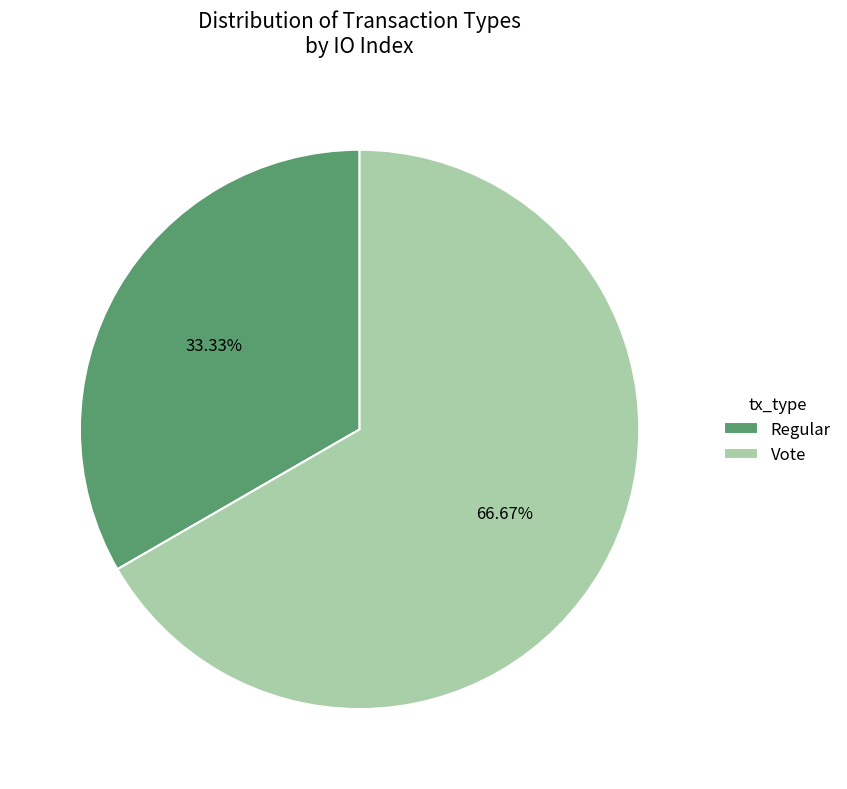

Between Regular and Vote, which is larger?

Vote